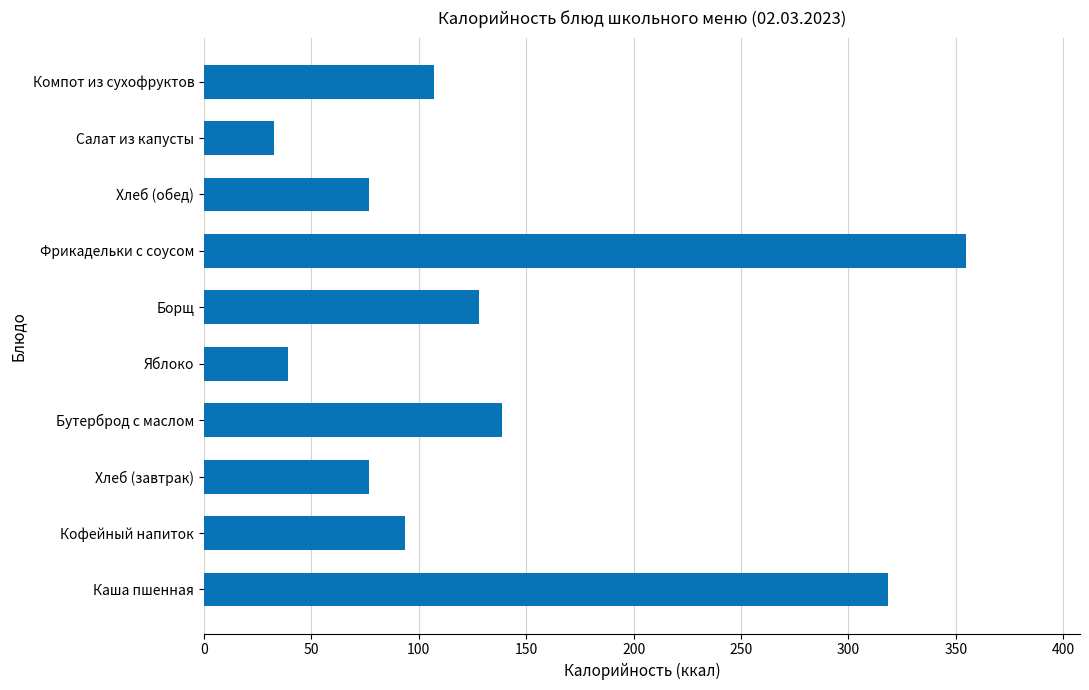

What is the sum of all values?

1364.9